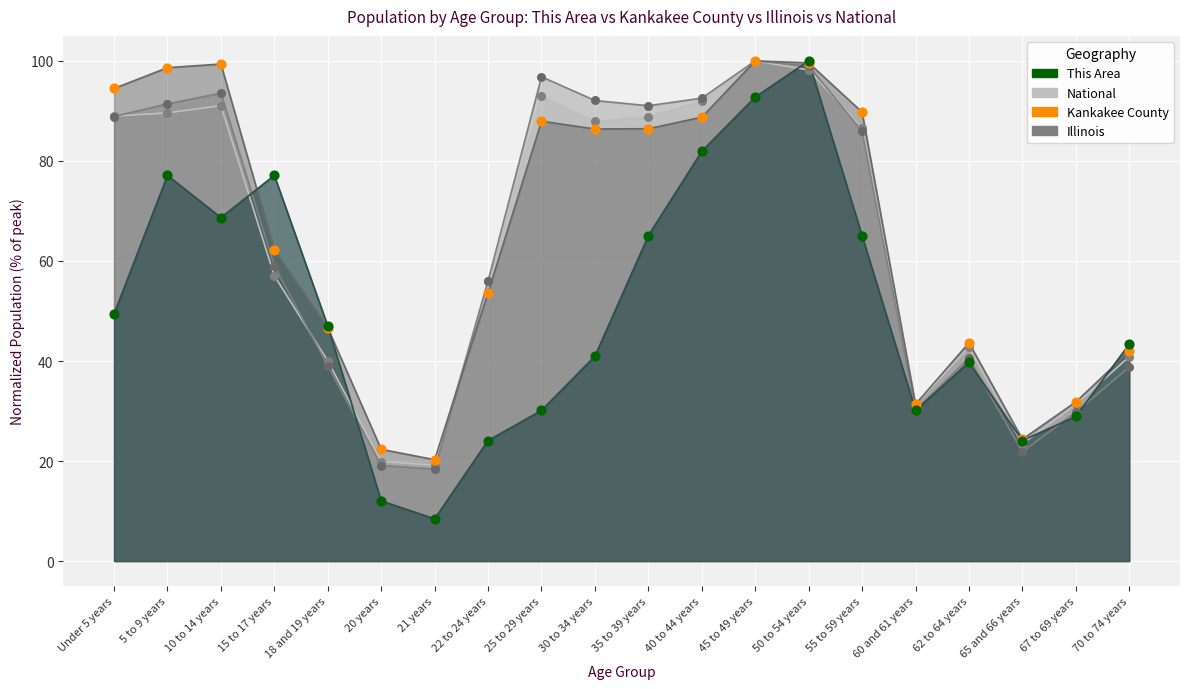

What are all the series names shown in the legend?

This Area, Kankakee County, Illinois, National